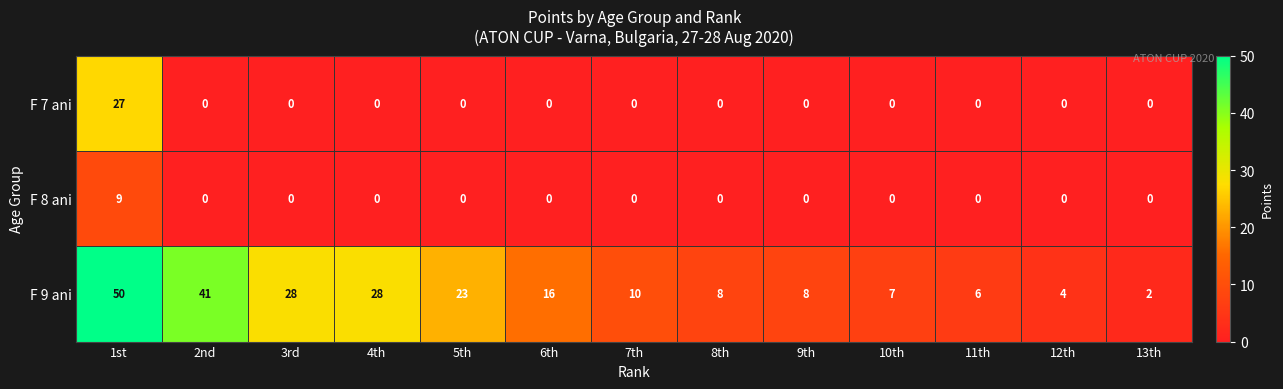

How many F 8 ani values are between 0 and 1?

12